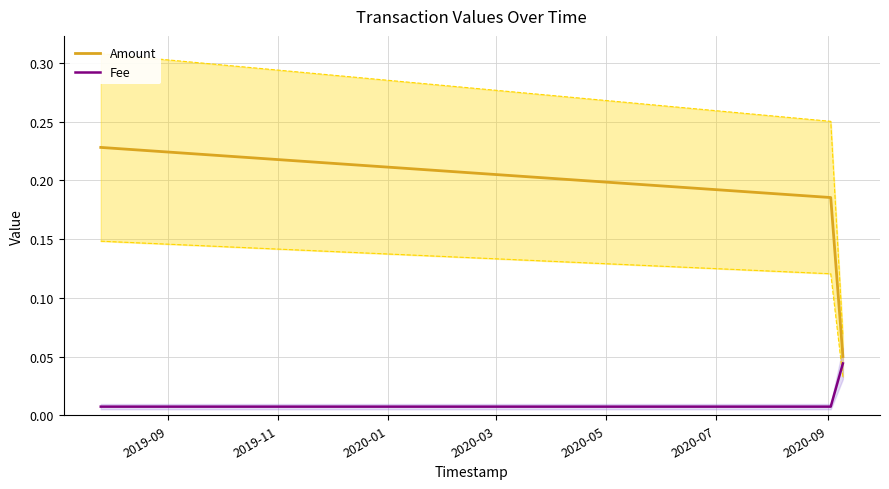

At which label is Fee closest to 0?

2019-09